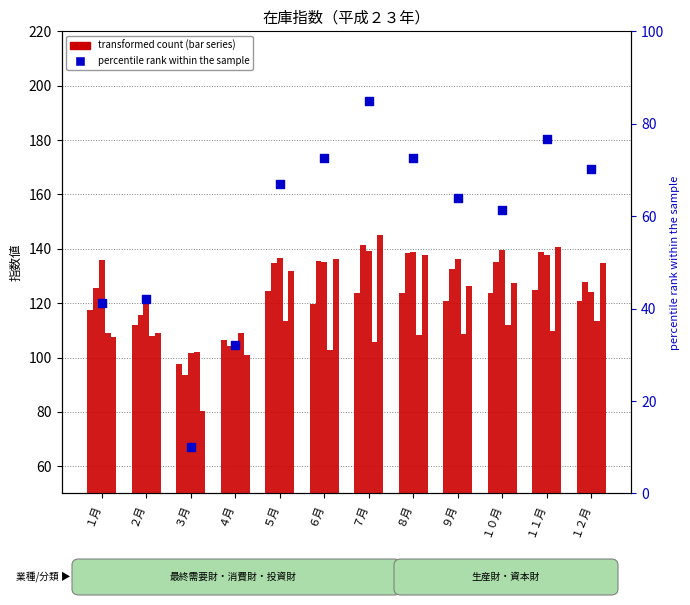

Which series reaches the maximum Y coordinate?

投資財